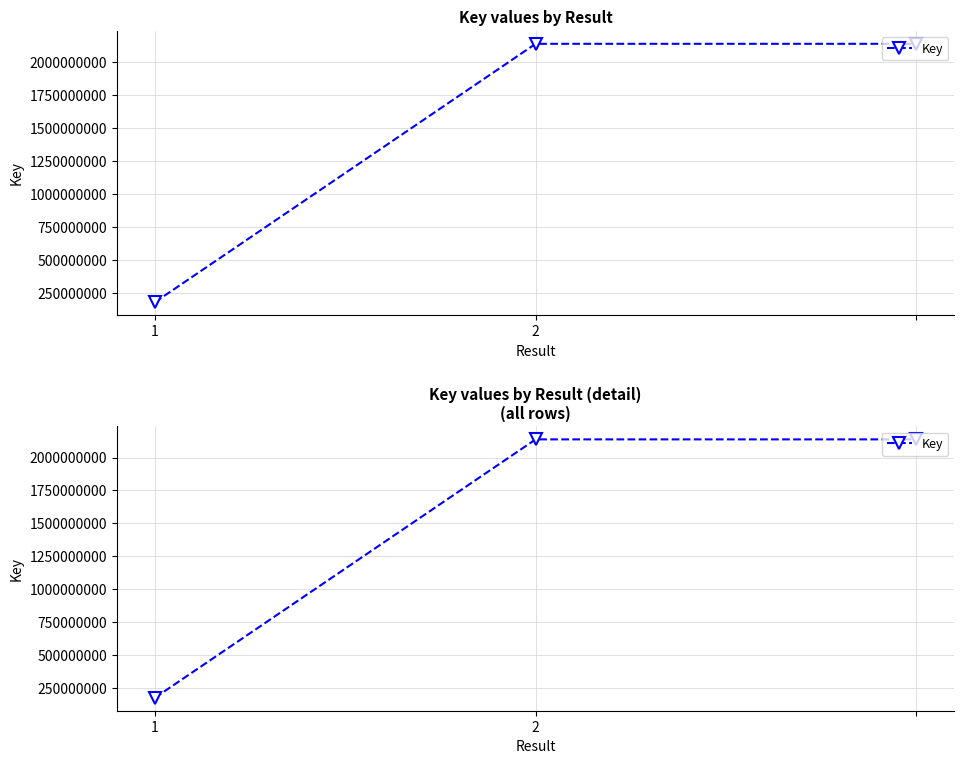

How many lines are shown in the chart?

1